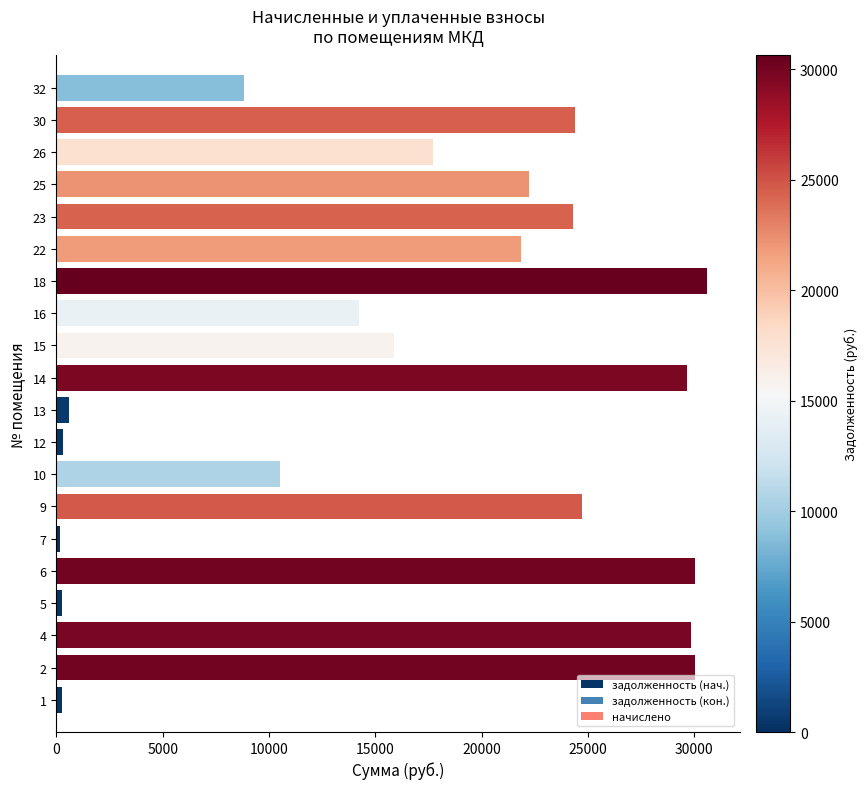

What is the difference between the maximum and minimum values?

30427.8